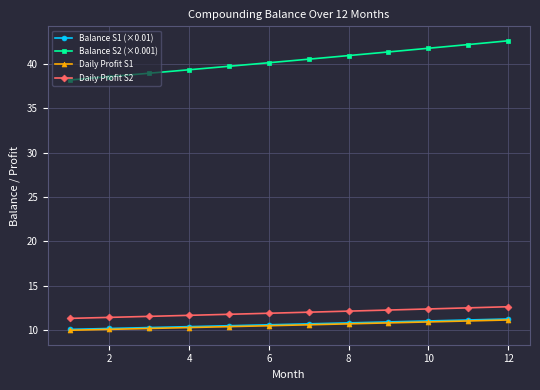

What is the value of the Balance S2 (×0.001) point at the 9th from the left?

41.3